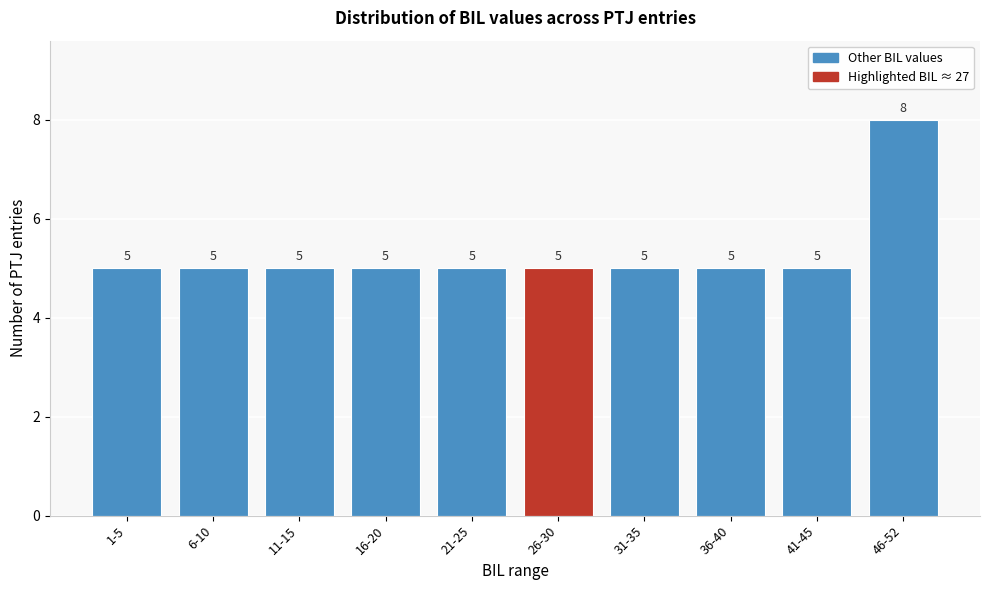

Reading left to right, what are all the values shown in this chart?

5	5	5	5	5	5	5	5	5	8